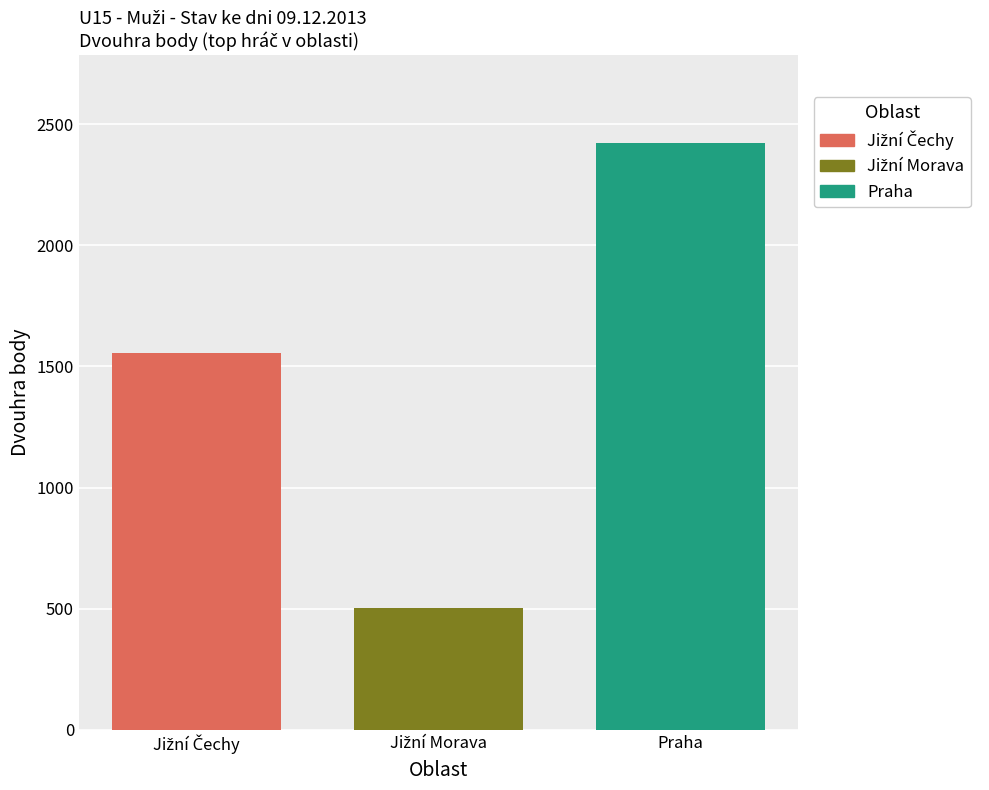

What is the minimum value shown in the chart?

504